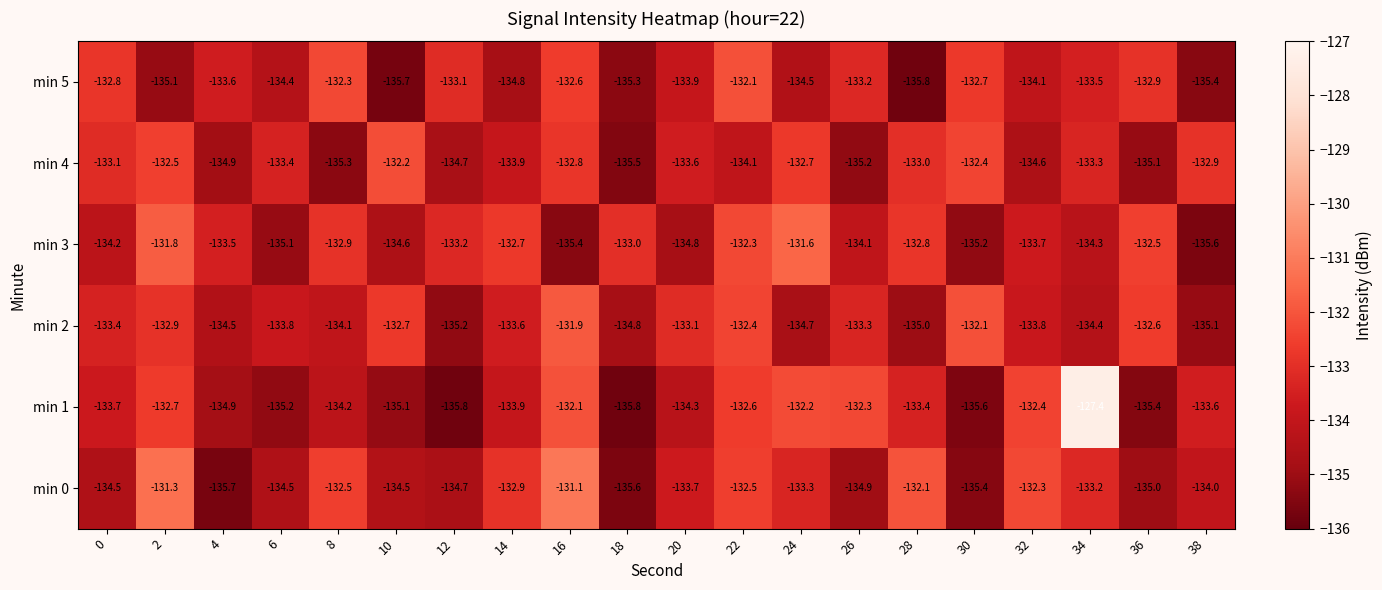

What is the difference between the maximum and second lowest values in the min 5 series?

3.6